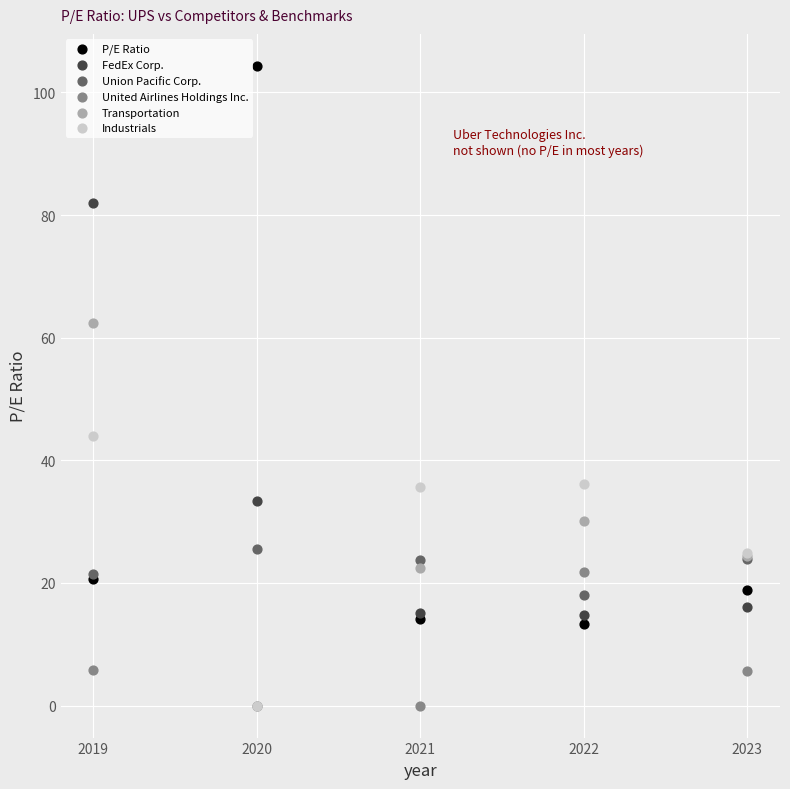

Across all series, what Y value is closest to 52?

44.0